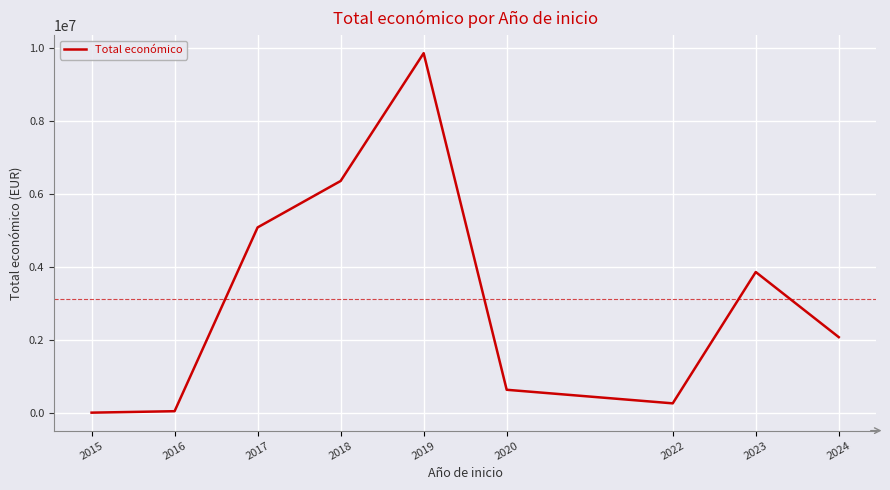

The value at 2020 is 645407. True or false?

True